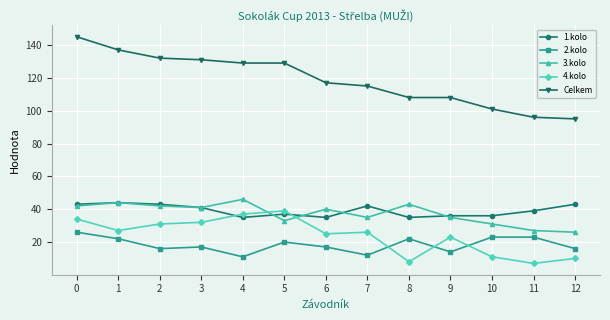

Reading right to left, transcribe all the data shown in this chart.

1.kolo: 12=43	11=39	10=36	9=36	8=35	7=42	6=35	5=37	4=35	3=41	2=43	1=44	0=43
2.kolo: 12=16	11=23	10=23	9=14	8=22	7=12	6=17	5=20	4=11	3=17	2=16	1=22	0=26
3.kolo: 12=26	11=27	10=31	9=35	8=43	7=35	6=40	5=33	4=46	3=41	2=42	1=44	0=42
4.kolo: 12=10	11=7	10=11	9=23	8=8	7=26	6=25	5=39	4=37	3=32	2=31	1=27	0=34
Celkem: 12=95	11=96	10=101	9=108	8=108	7=115	6=117	5=129	4=129	3=131	2=132	1=137	0=145